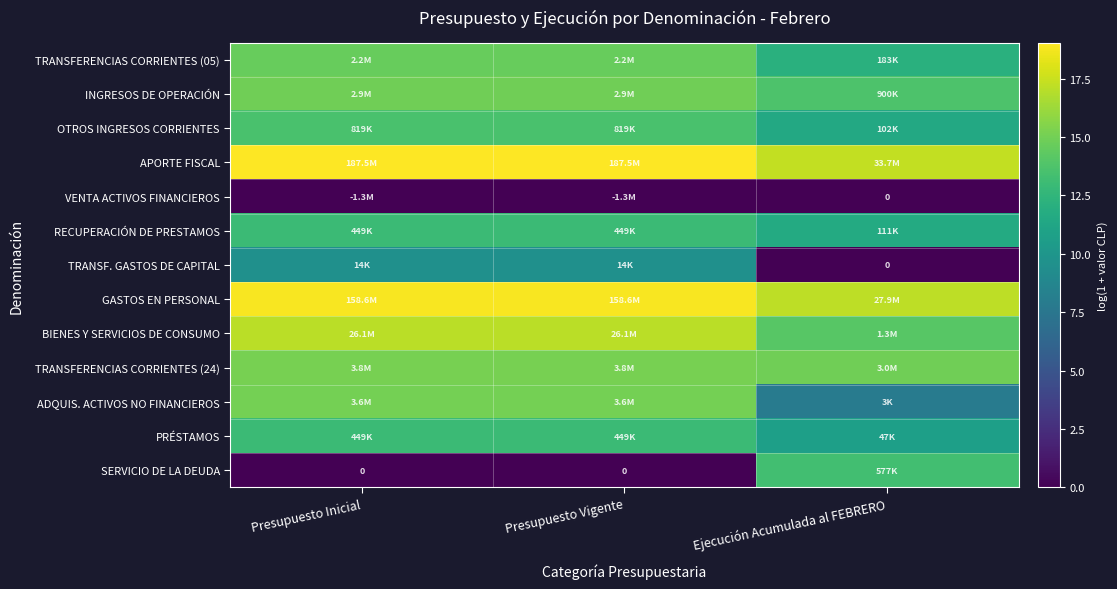

How many data points in SERVICIO DE LA DEUDA are above 0?

1